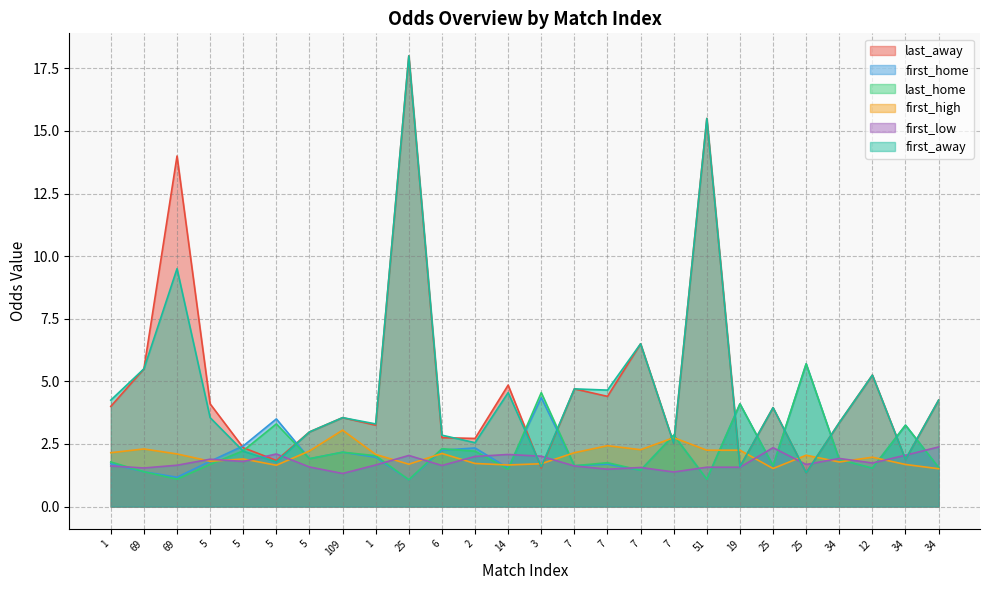

How many intersections are there between first_high and first_away?

8